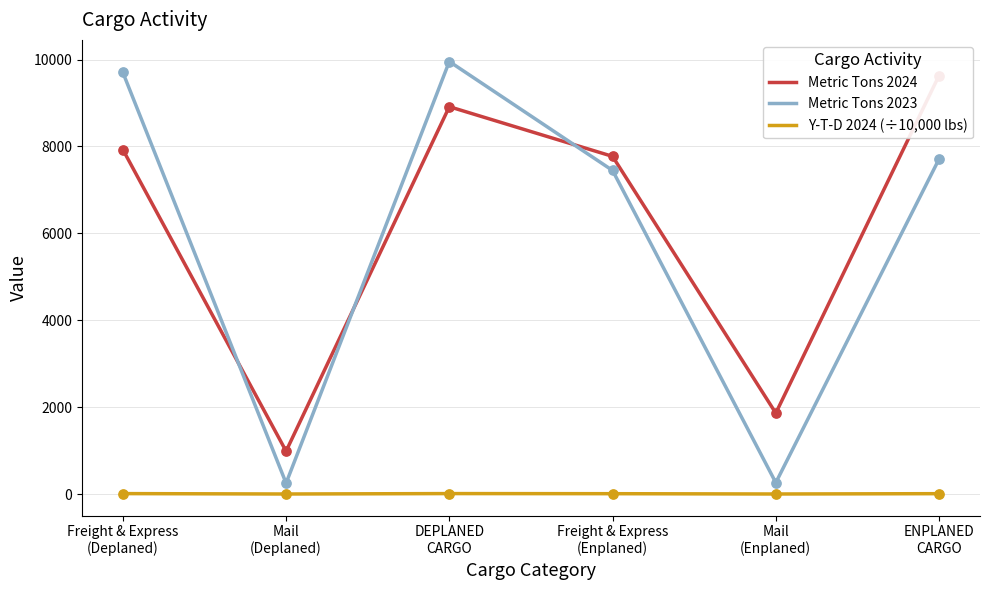

What is the total value across all series at Mail
(Deplaned)?

1237.1